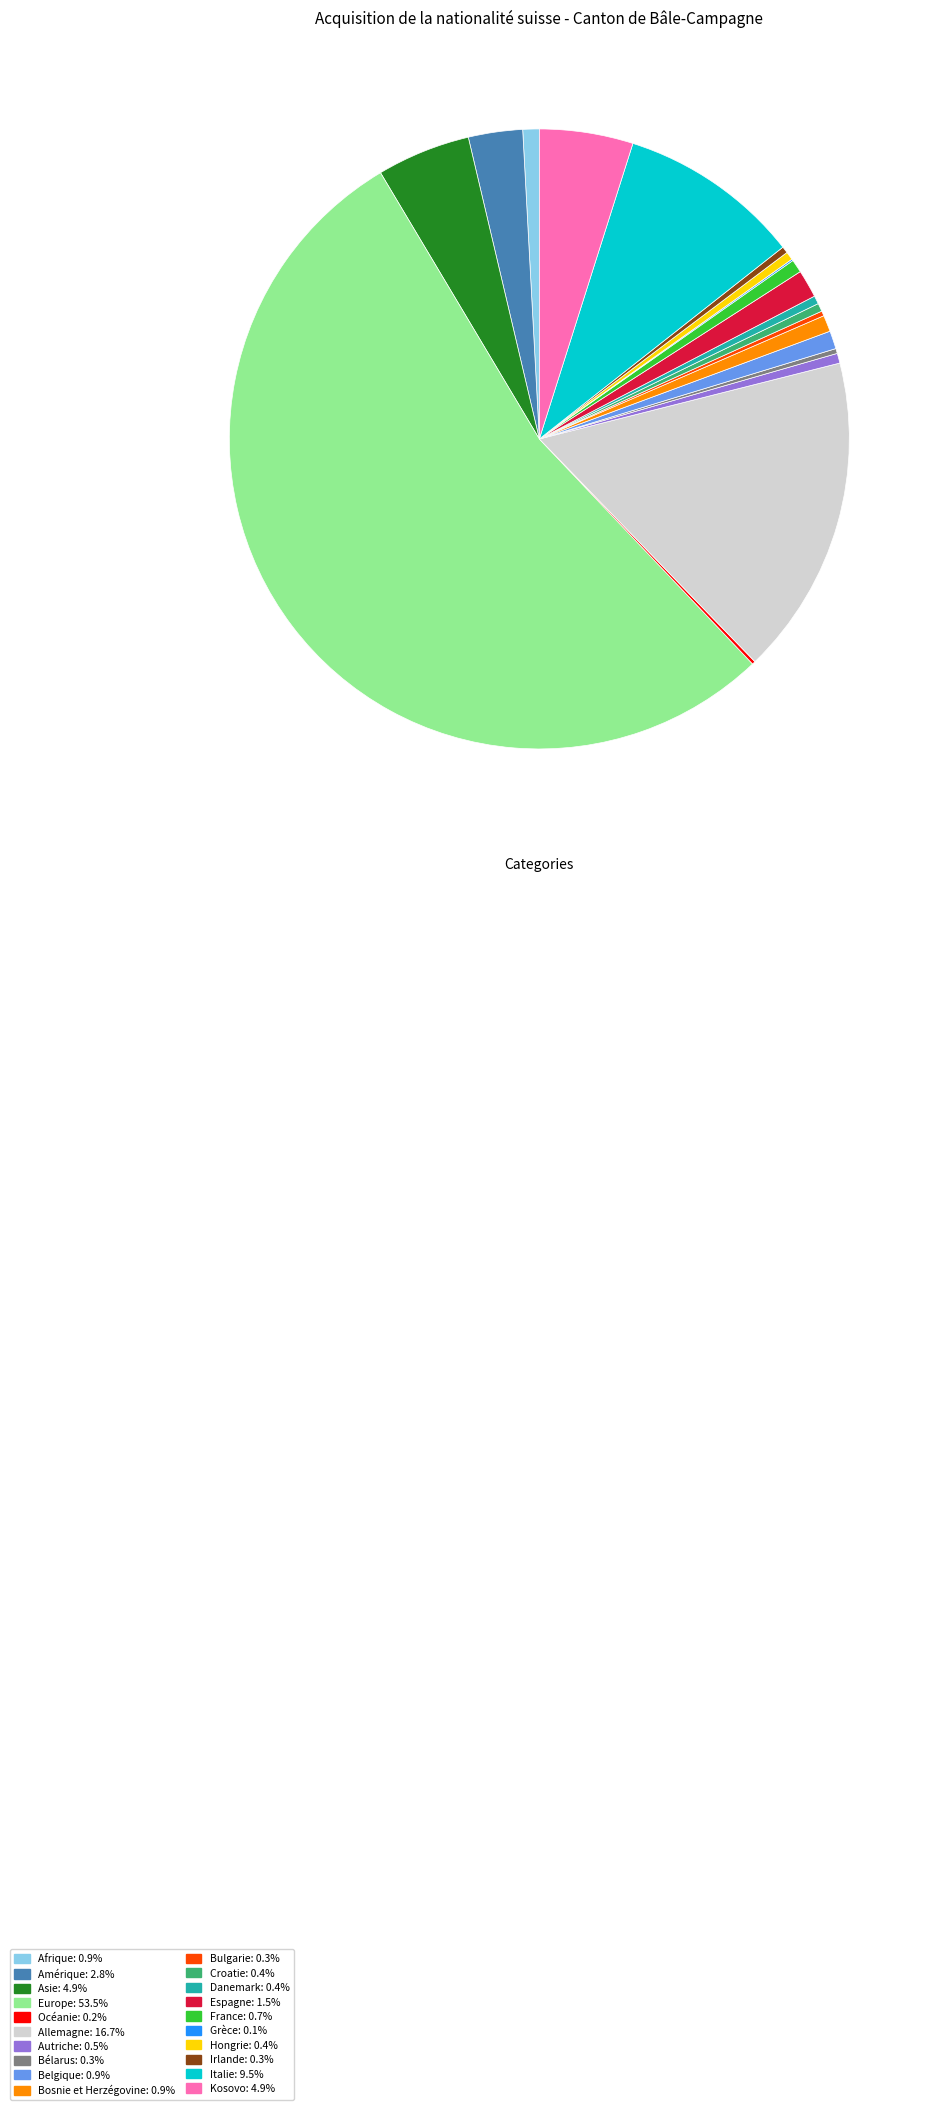

What is the ratio of the value at Asie to the value at Espagne?

3.4